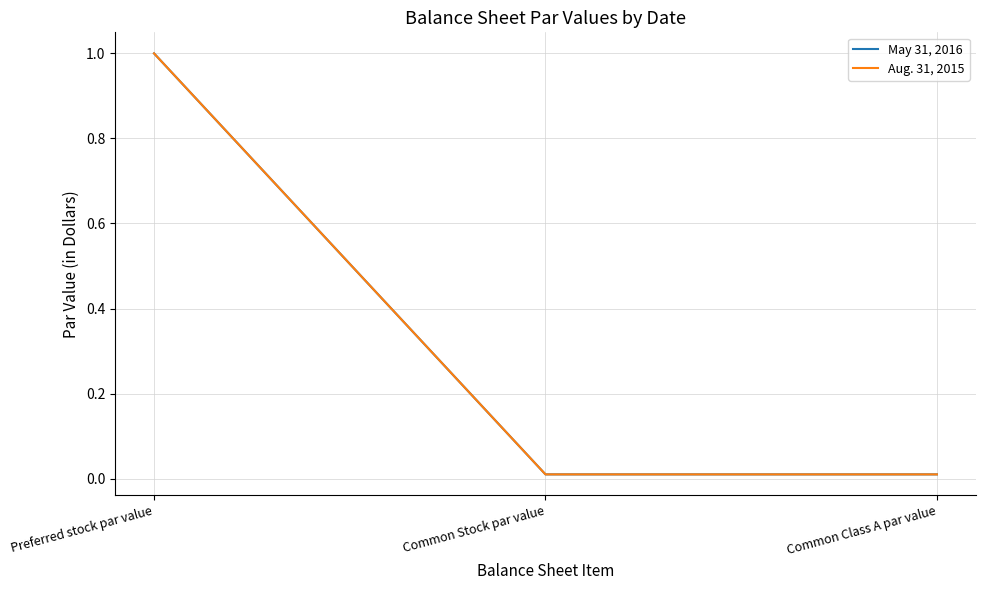

At how many categories does at least one series exceed 0?

3